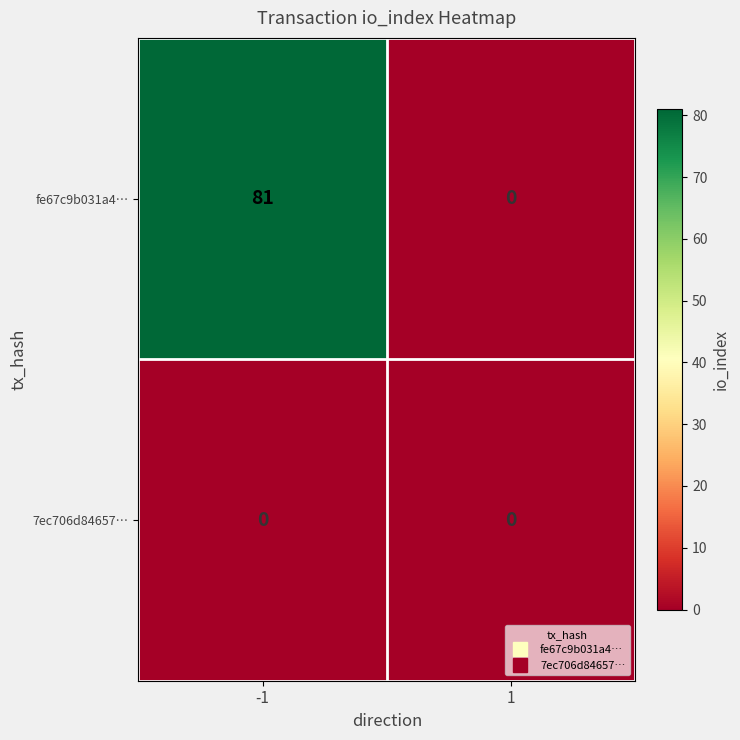

Which series has the largest total across all categories?

fe67c9b031a4…